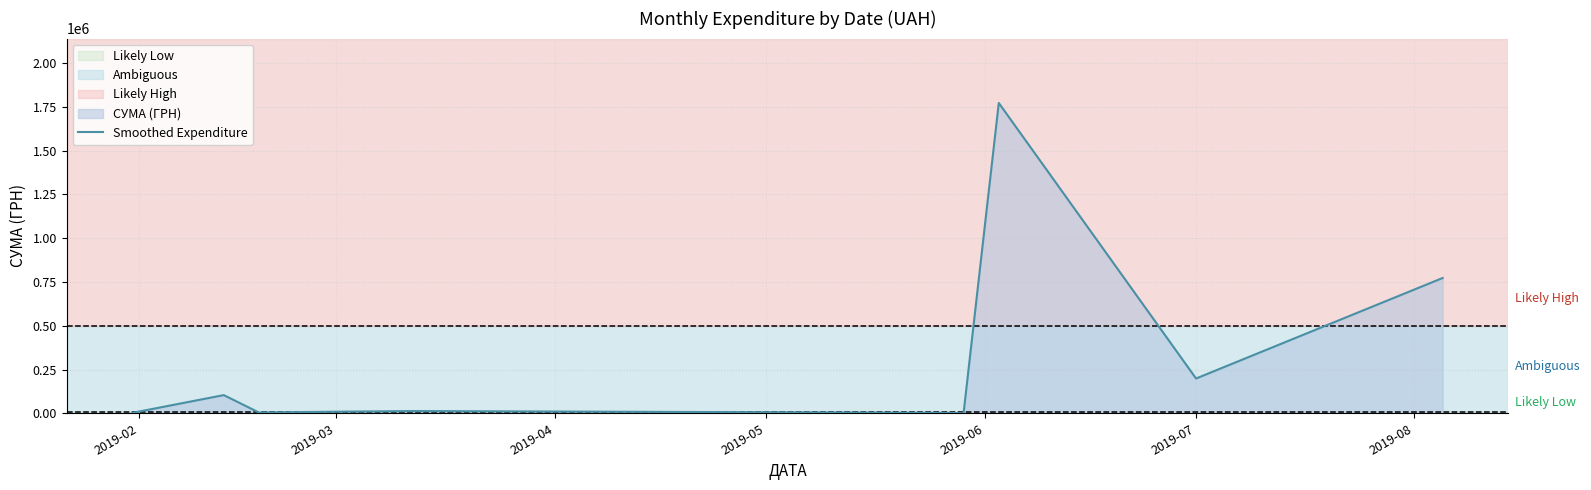

What is the smallest value displayed?

237.1